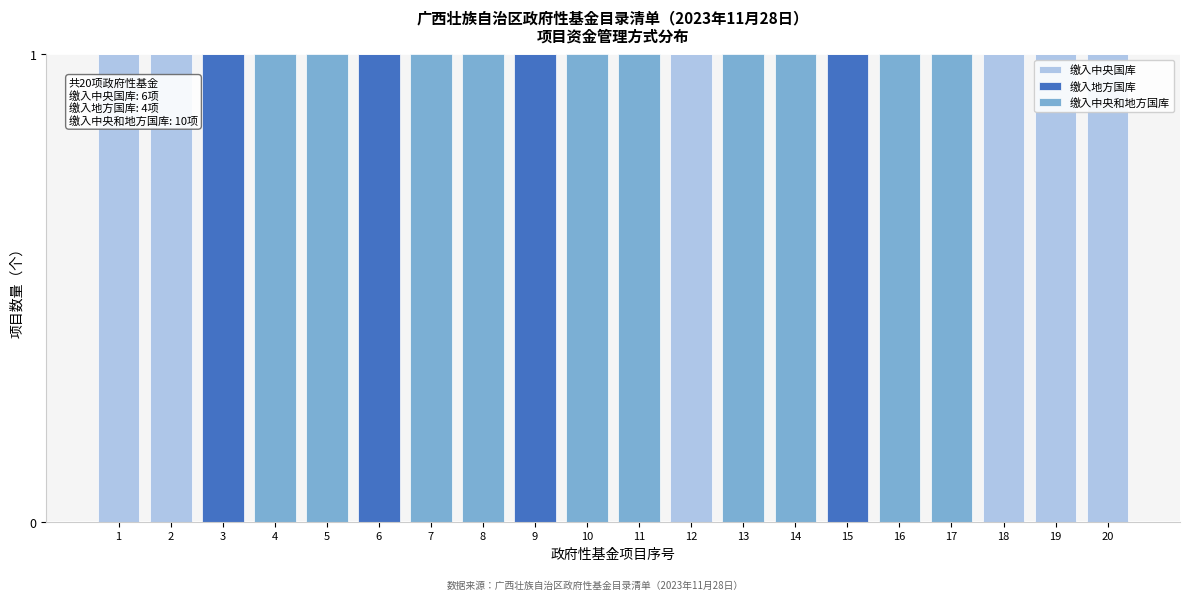

Is it true that 缴入中央国库 equals 0 at 16?

True